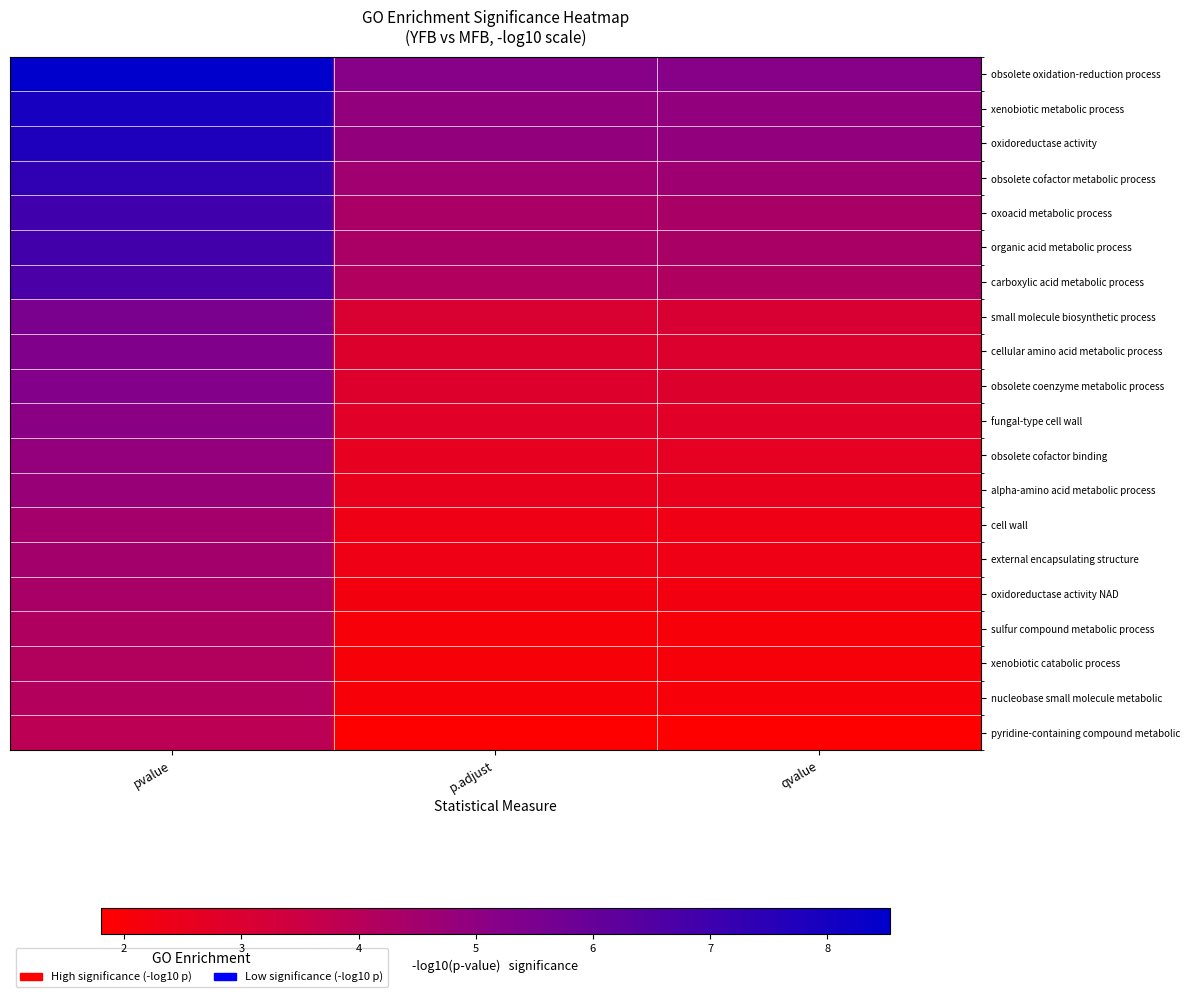

At how many categories does at least one series exceed 5?

3